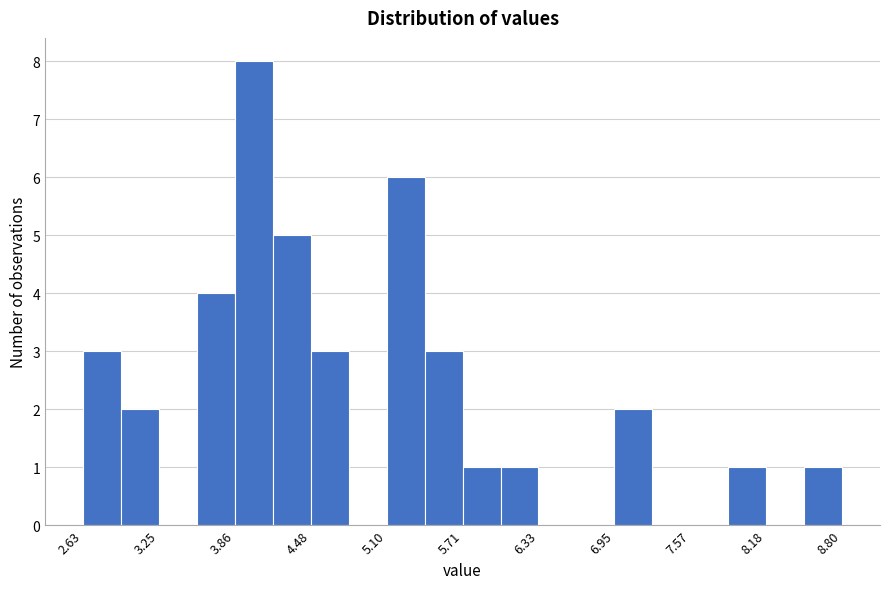

Read against the x-axis, roughly where is the centre of the tallest bar?

4.0